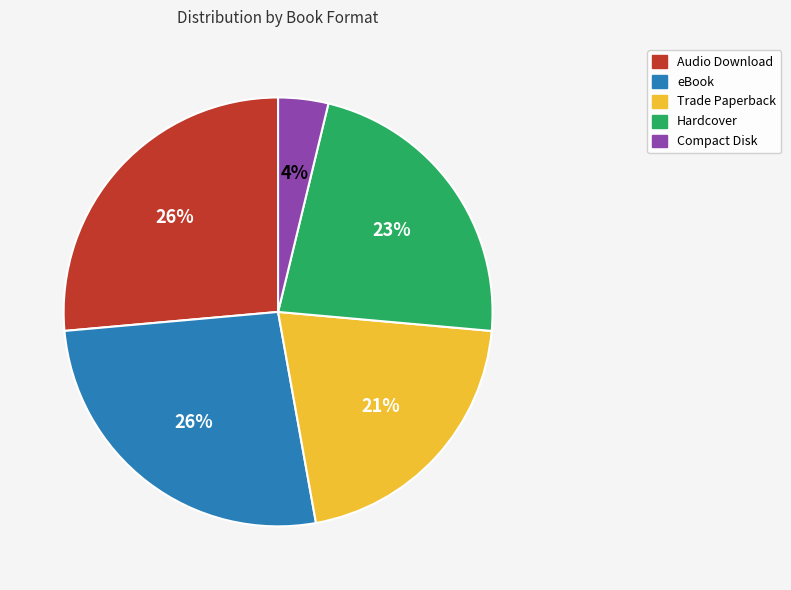

Is there any slice that represents more than half of the pie?

No